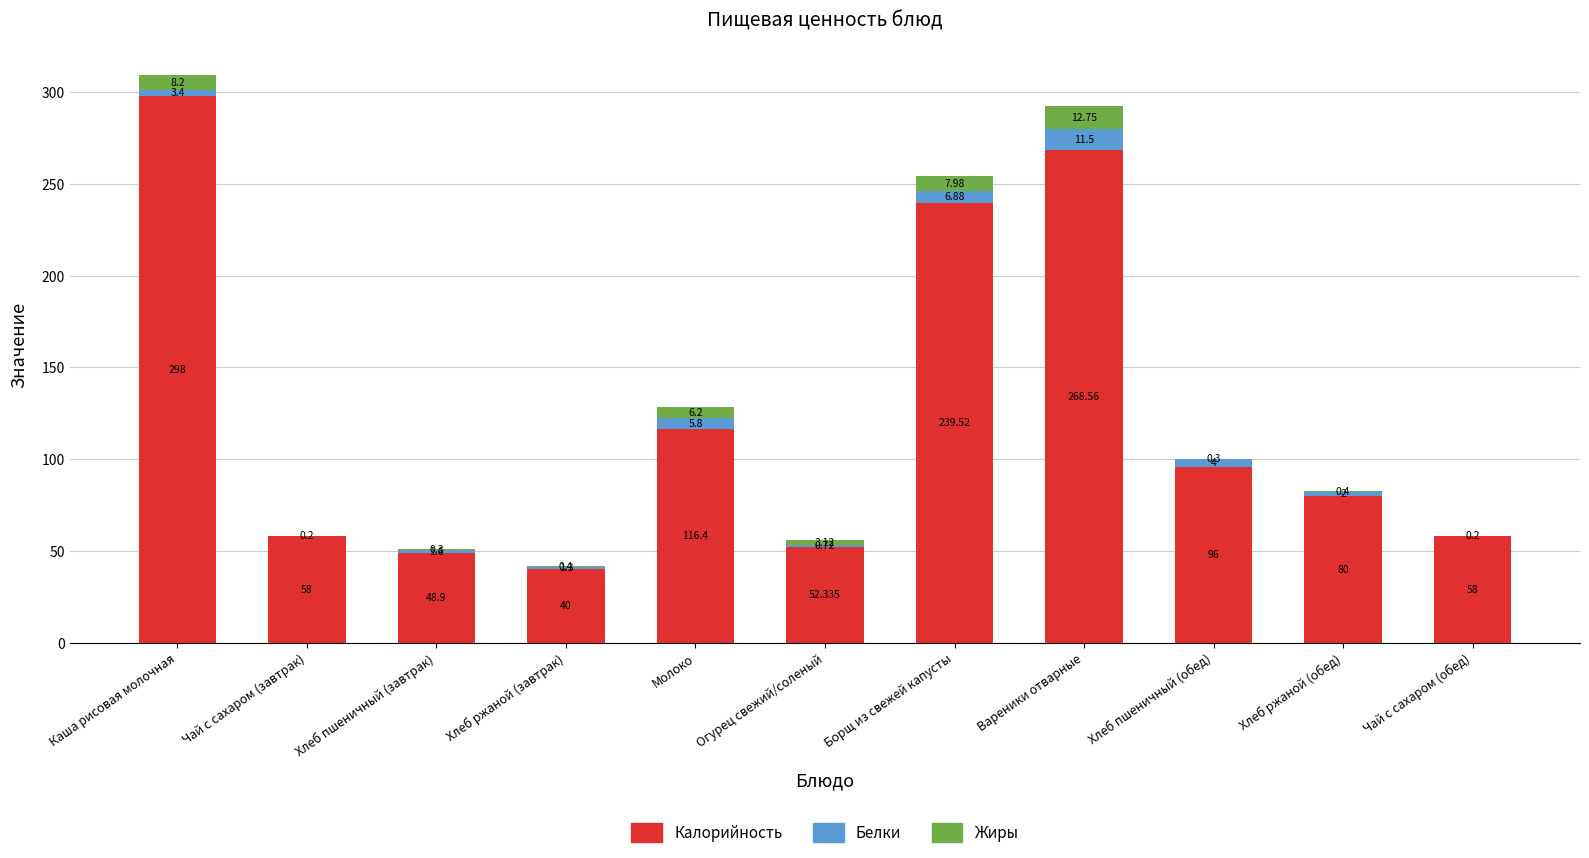

How many categories are shown in the chart?

11